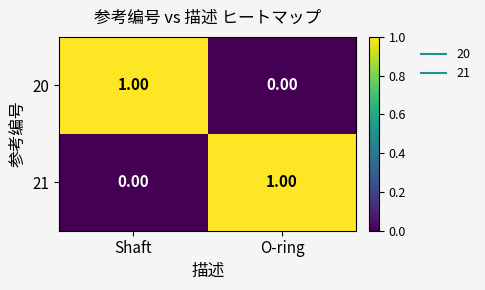

At which label does 20 reach its peak?

Shaft